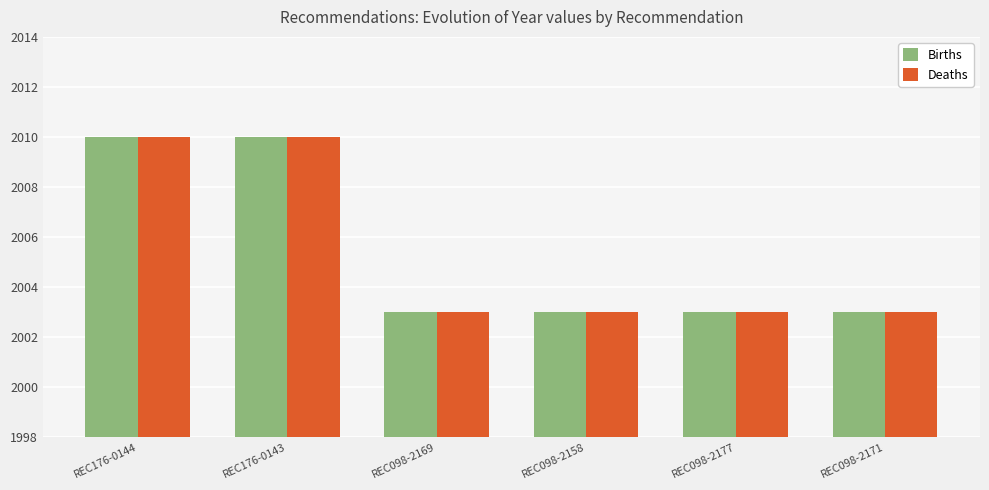

What is the value of the Deaths bar at the 4th from the left?

2003